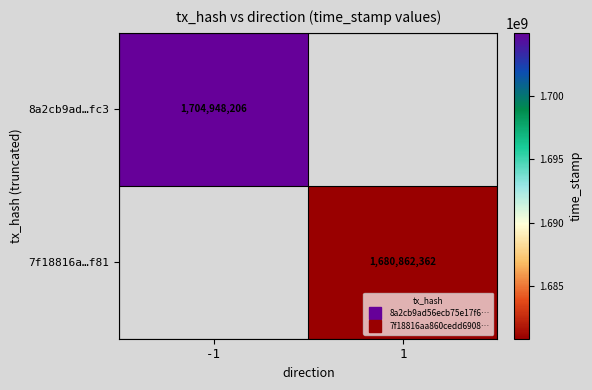

Which label corresponds to the smallest value in the chart?

1